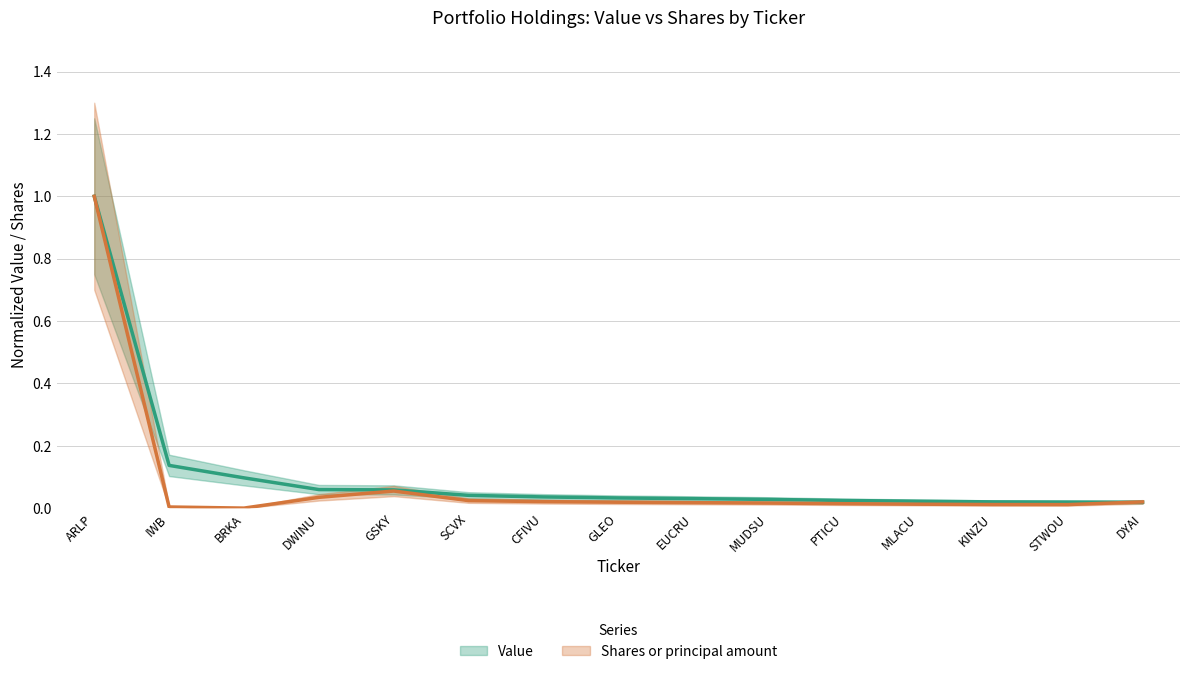

Reading left to right, transcribe all the data shown in this chart.

Value: ARLP=1.0	IWB=0.1	BRKA=0.1	DWINU=0.1	GSKY=0.1	SCVX=0.0	CFIVU=0.0	GLEO=0.0	EUCRU=0.0	MUDSU=0.0	PTICU=0.0	MLACU=0.0	KINZU=0.0	STWOU=0.0	DYAI=0.0
Shares or principal amount: ARLP=1.0	IWB=0.0	BRKA=0.0	DWINU=0.0	GSKY=0.1	SCVX=0.0	CFIVU=0.0	GLEO=0.0	EUCRU=0.0	MUDSU=0.0	PTICU=0.0	MLACU=0.0	KINZU=0.0	STWOU=0.0	DYAI=0.0